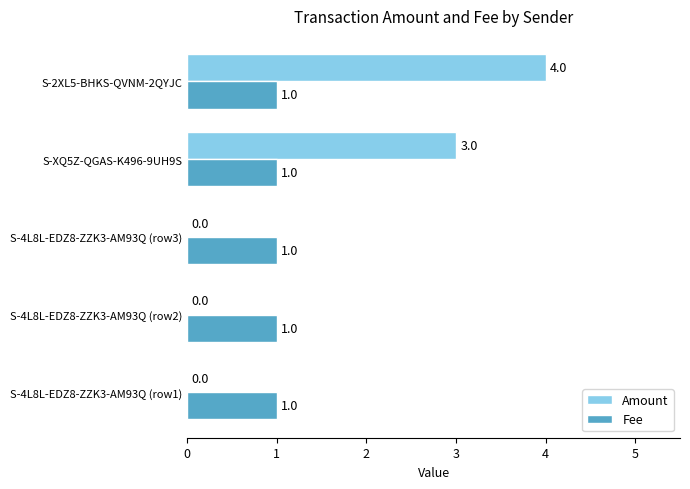

What is the sum of all Amount values?

7